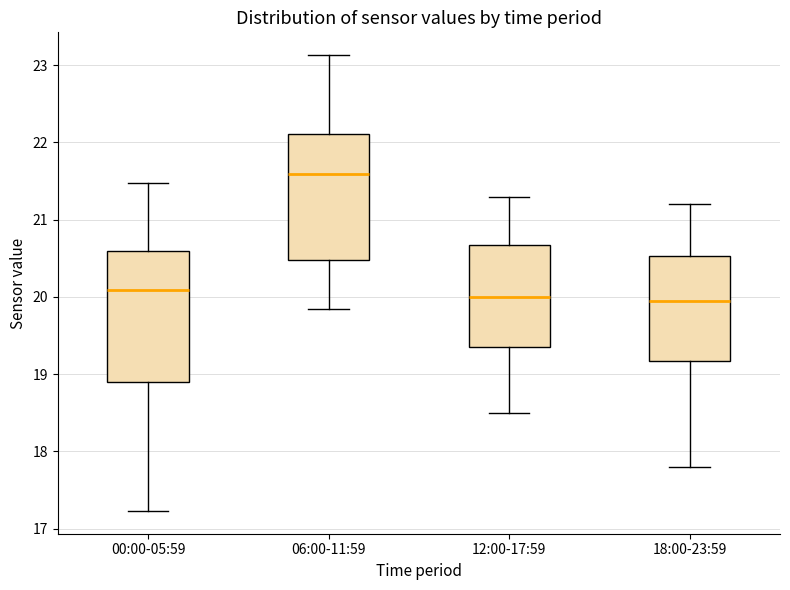

Reading left to right, read every box against the y-axis: the position of its median line, the range the box covers, and the ends of its whiskers. The values are not printed on the chart, so give them approximately, as read against the axis.

00:00-05:59: median 20.1, box 18.9 to 20.6, whiskers 17.2 to 21.5
06:00-11:59: median 21.6, box 20.5 to 22.1, whiskers 19.9 to 23.1
12:00-17:59: median 20.0, box 19.4 to 20.7, whiskers 18.5 to 21.3
18:00-23:59: median 20.0, box 19.2 to 20.5, whiskers 17.8 to 21.2